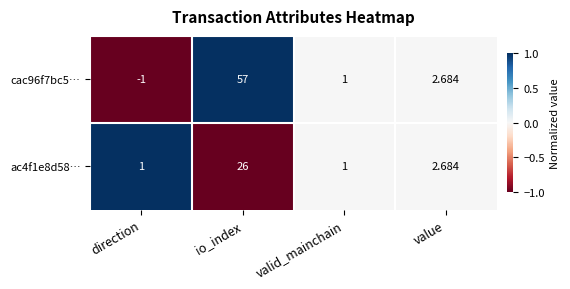

Which category has the lowest value across all series?

direction